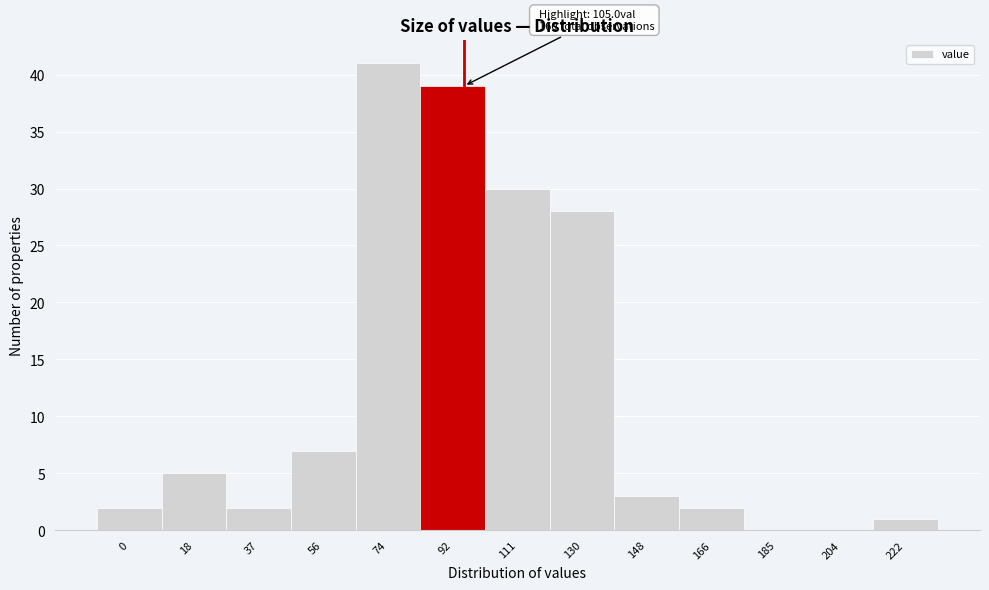

Reading left to right, extract all data points from this chart.

0=2	18=5	37=2	56=7	74=41	92=39	111=30	130=28	148=3	166=2	185=0	204=0	222=1